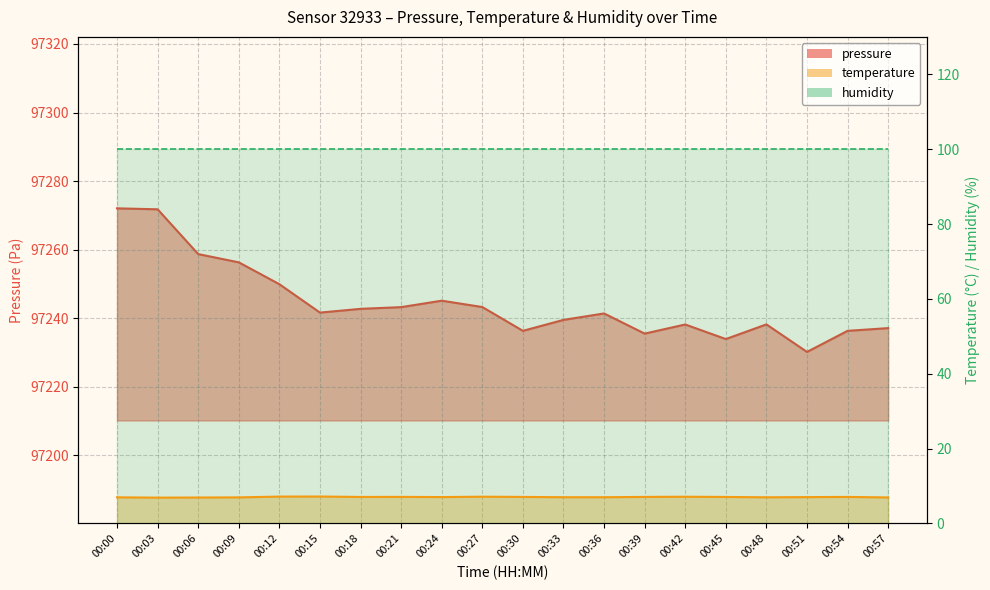

What is the difference between the second highest and minimum values in the temperature series?

0.3